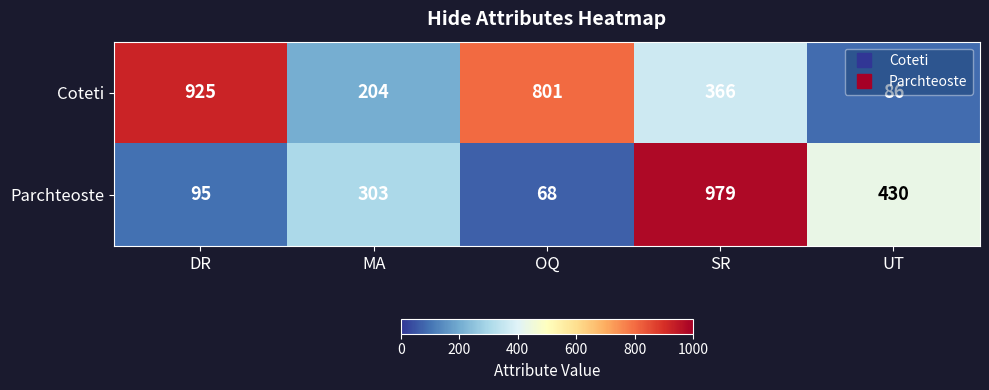

What is the spread (max minus min) of values at OQ?

733